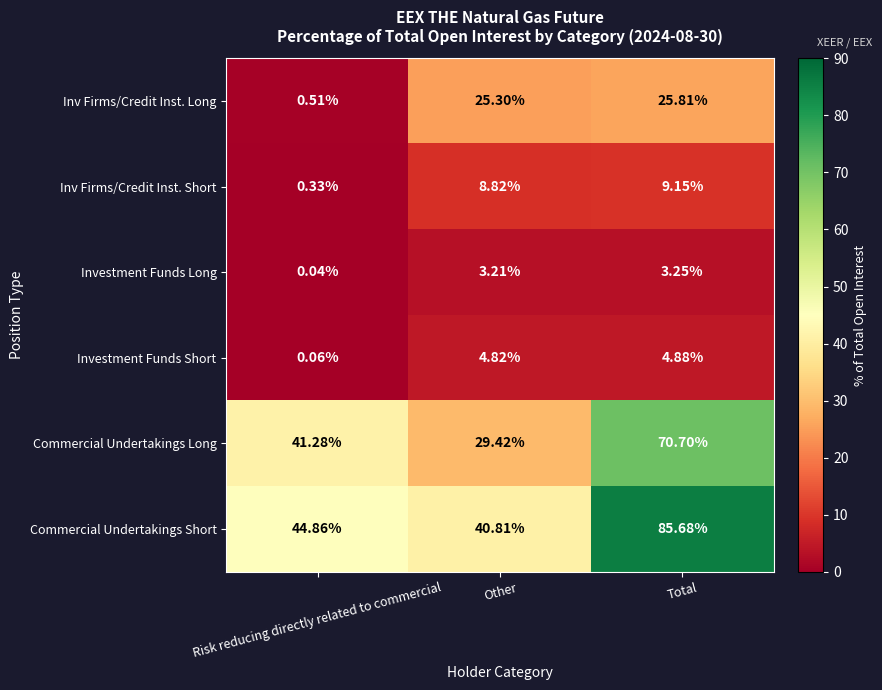

At which category is the sum across all series the highest?

Total